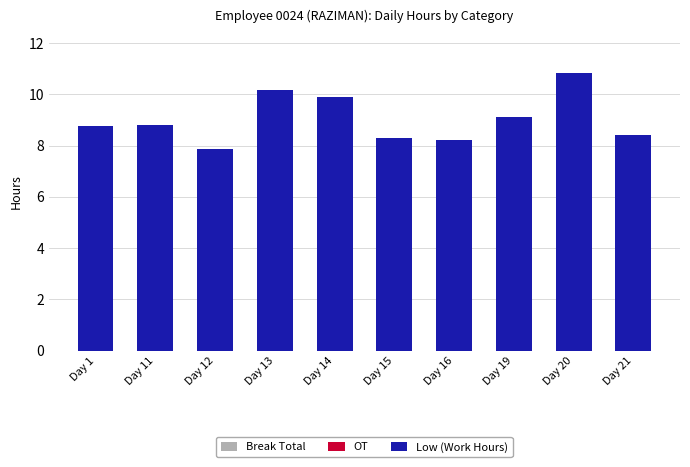

Which has a higher value, Day 13 or Day 12?

Day 13